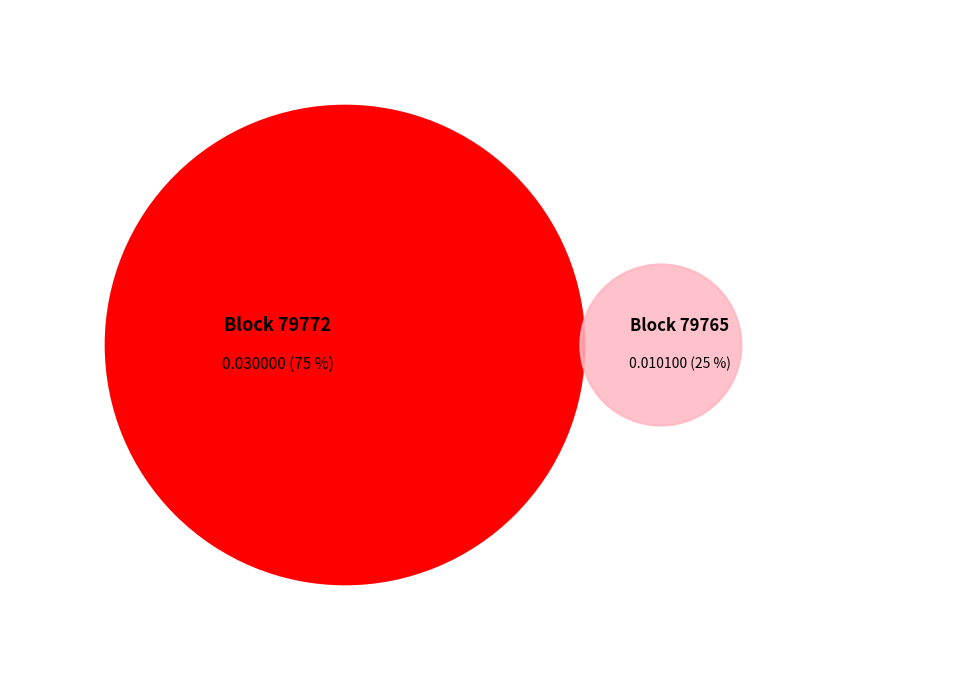

Combined, do 79772 and 79765 account for over 50%?

Yes